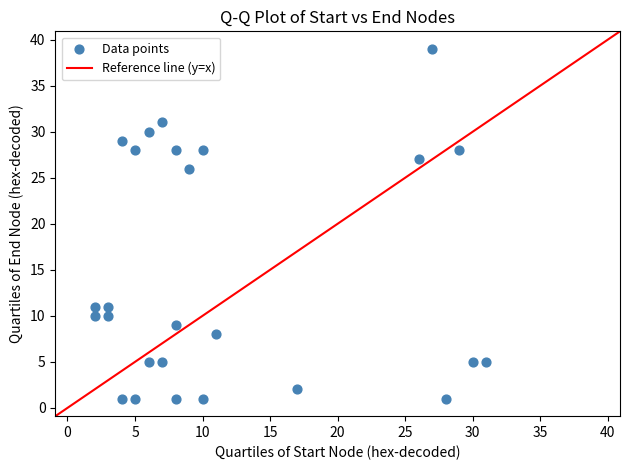

What Y value in the scatter plot is closest to 20?

26